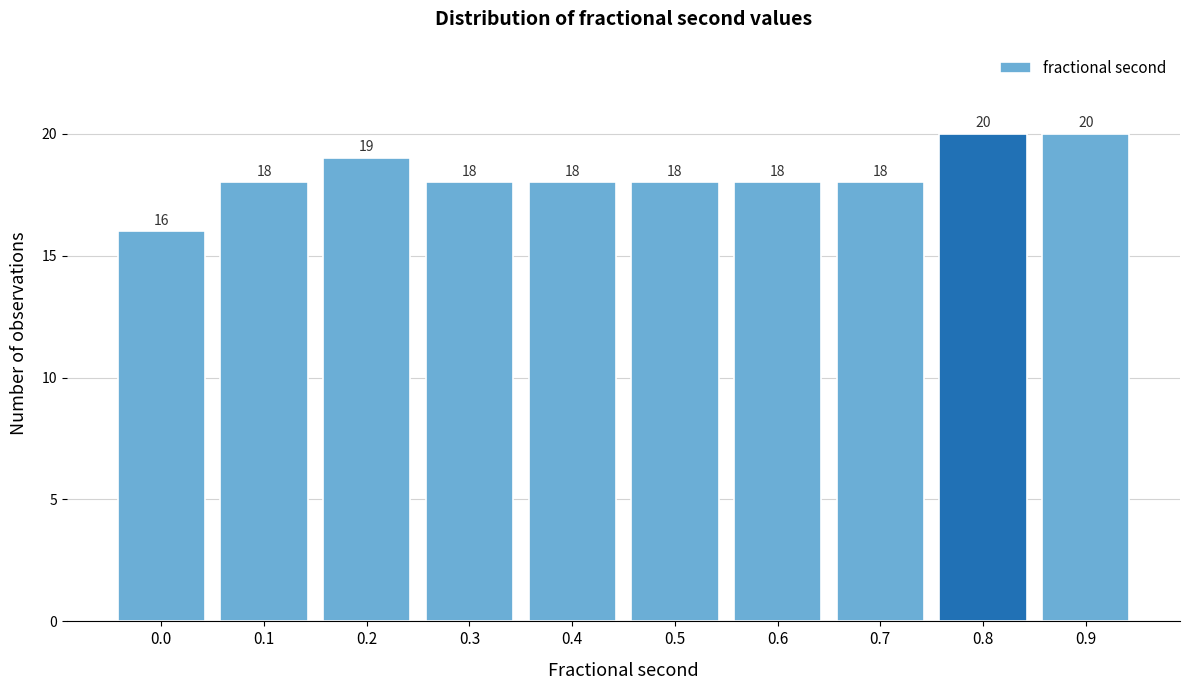

Reading left to right, list all the values displayed in this chart.

16	18	19	18	18	18	18	18	20	20